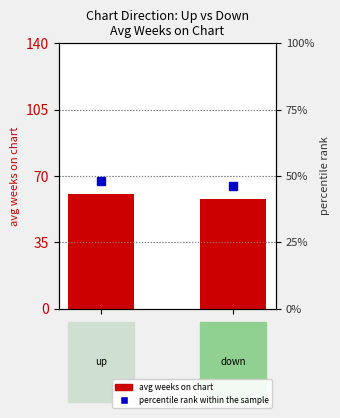

What is the sum of the values at up and down?

118.6